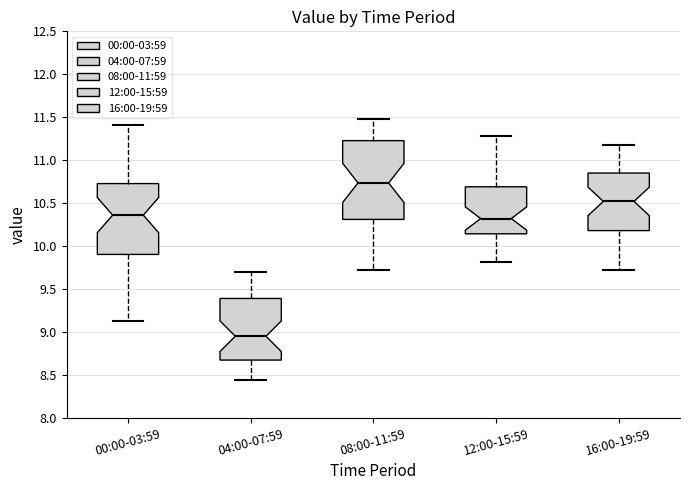

Comparing the boxes themselves (not the whiskers), which one is the tallest?

08:00-11:59